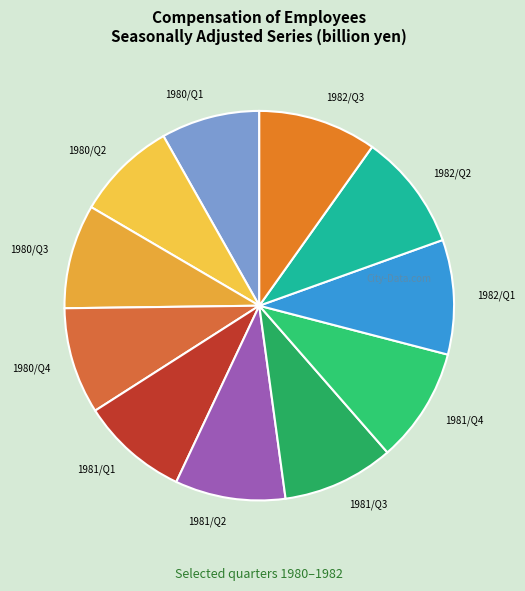

Combined, do 1982/Q3 and 1980/Q1 account for over 50%?

No